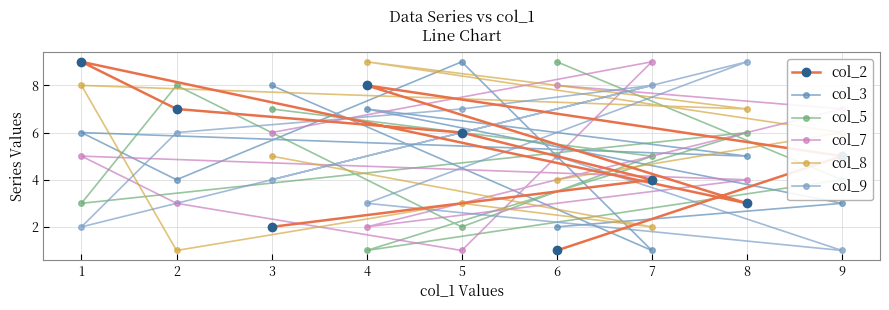

How many data points in col_7 are above 5?

4